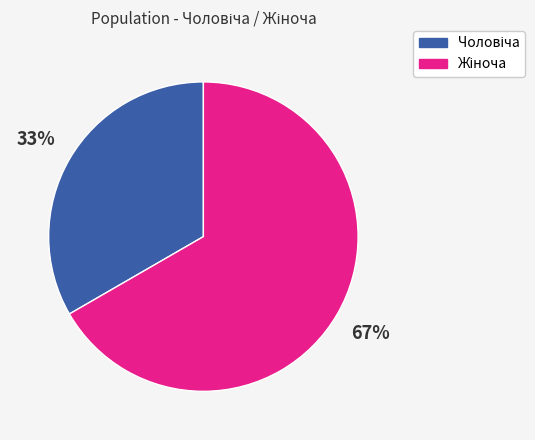

To the nearest percent, what is the average slice percentage?

50%